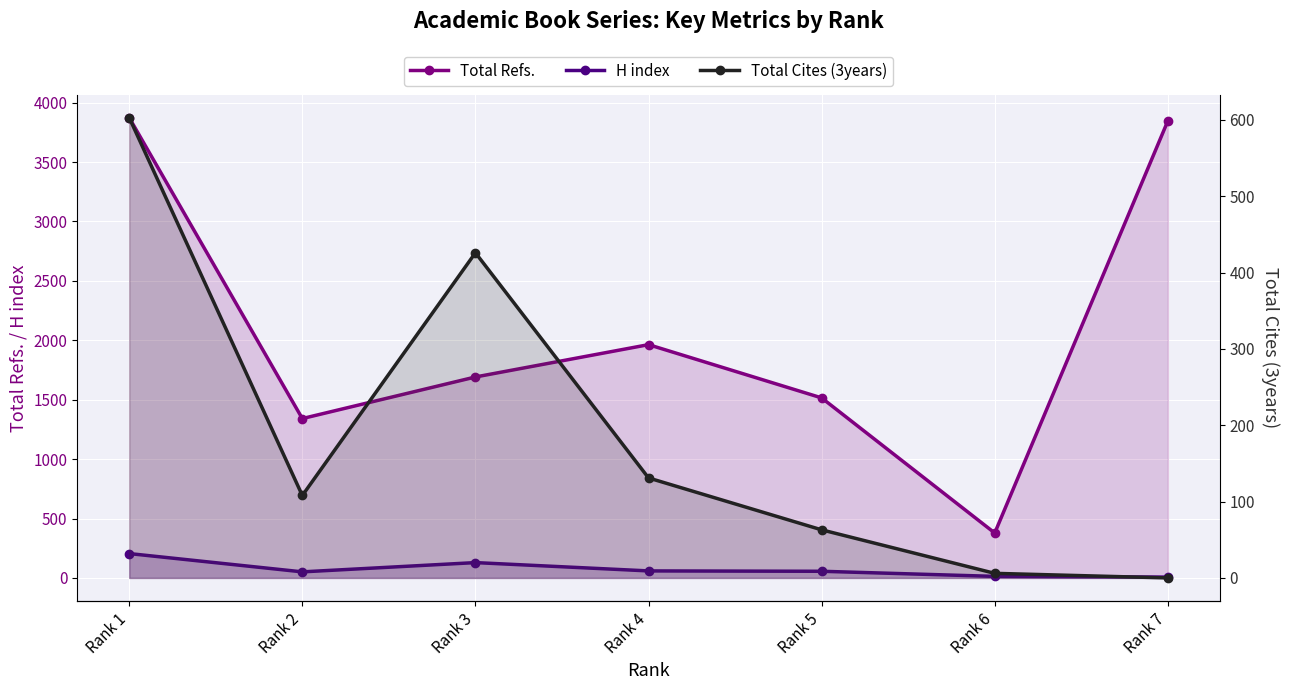

At how many categories does at least one series exceed 3639?

2